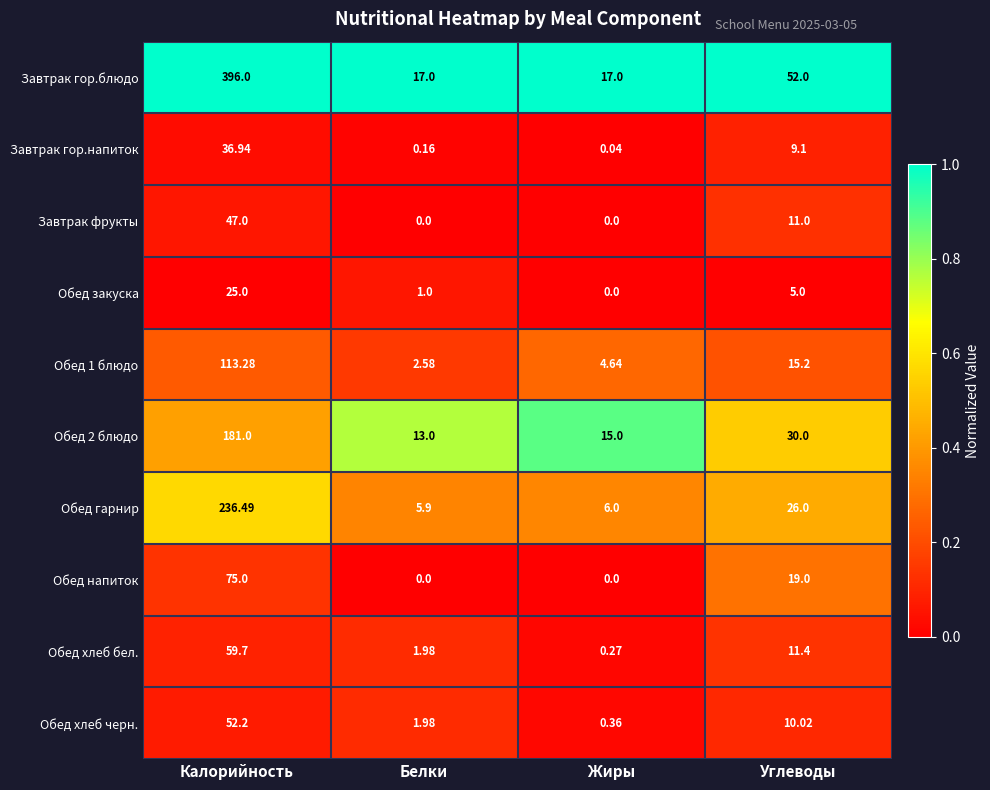

At which label is Обед 1 блюдо closest to 57?

Углеводы